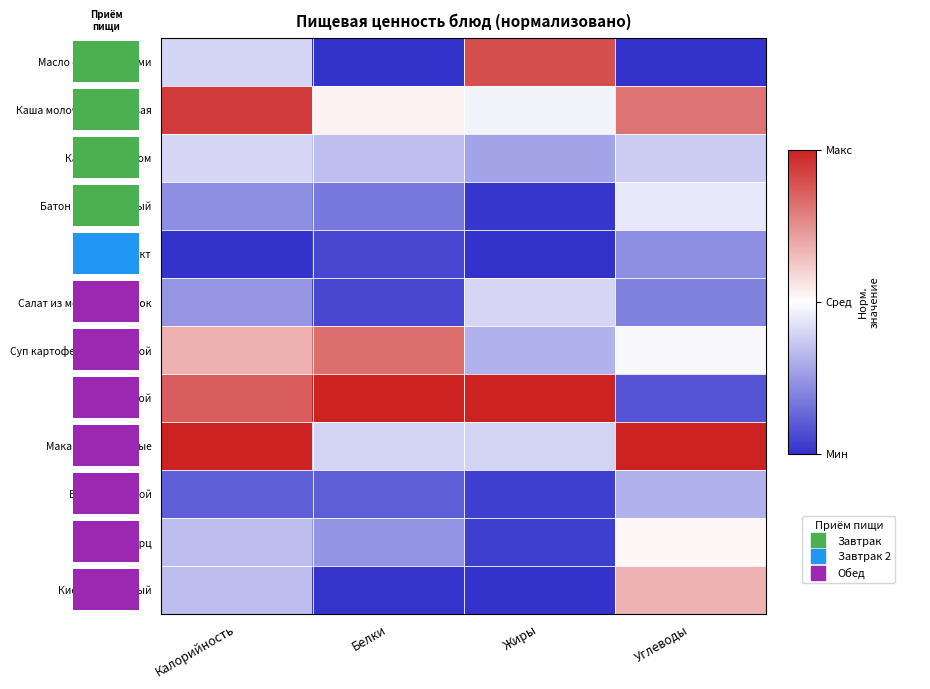

The Хлеб рж.порц series shows 0.9 at Углеводы. True or false?

False